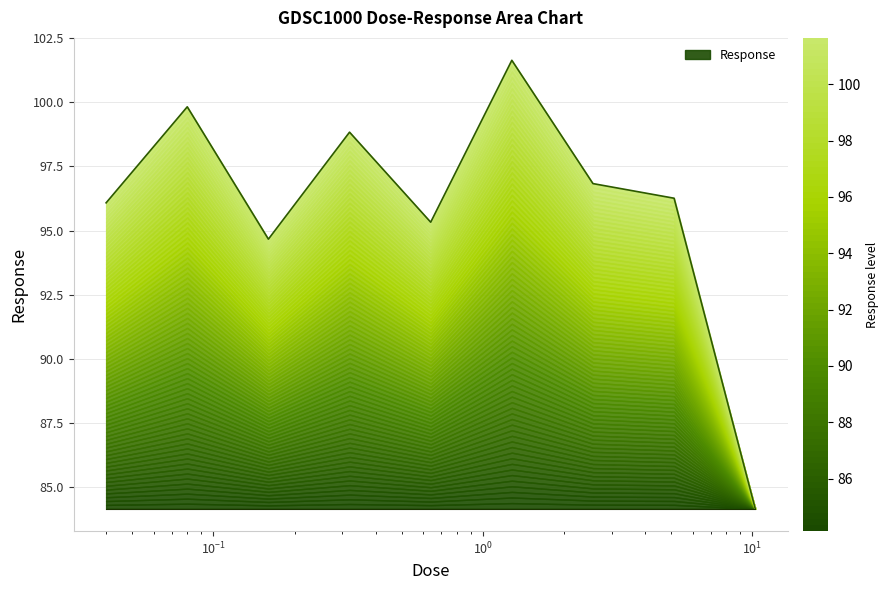

Read the value at 1.28.

101.6